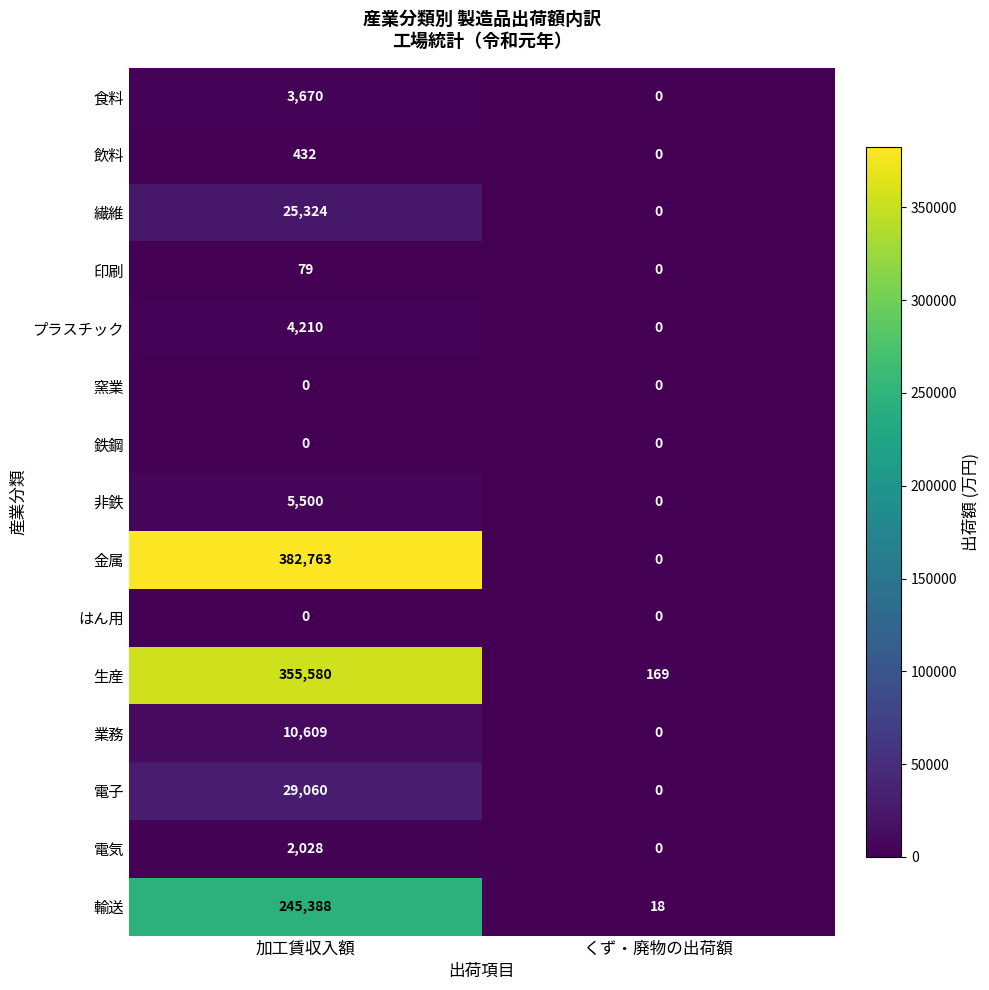

Which category has the highest value across all series?

加工賃収入額